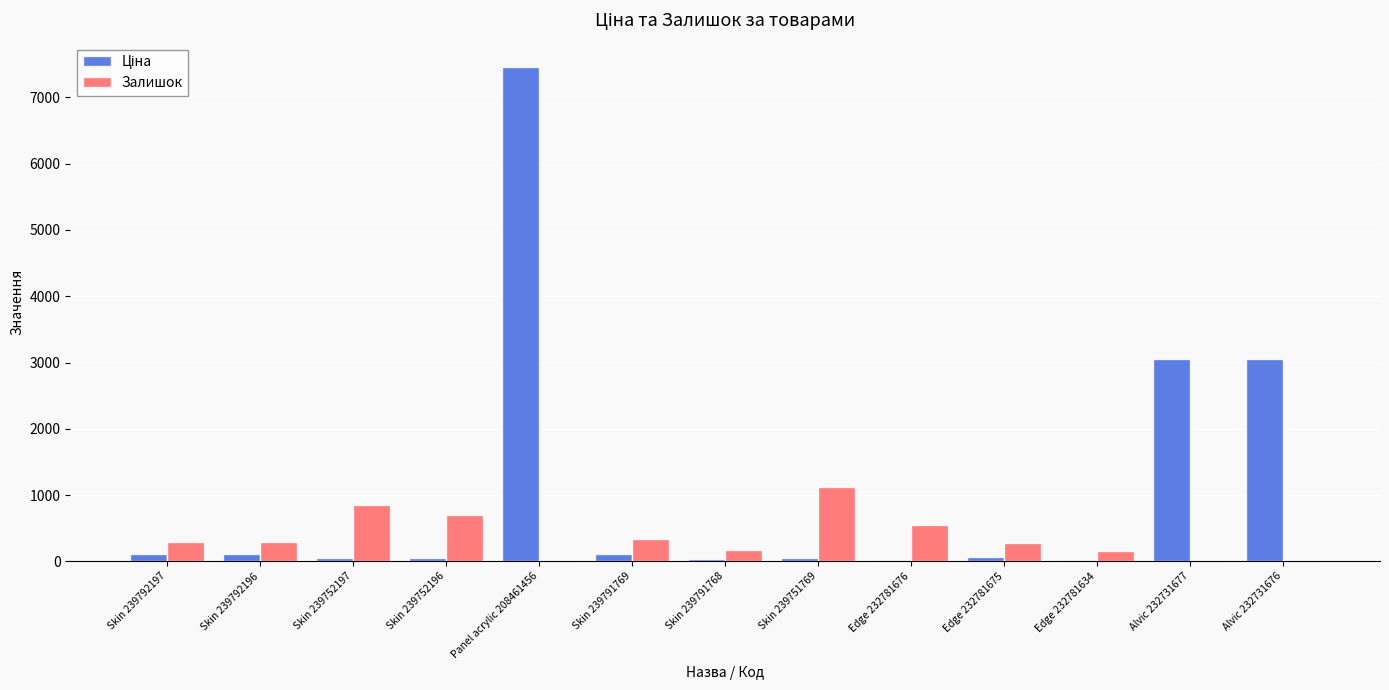

What is the total value across all series at Panel acrylic 208461456?

7464.8